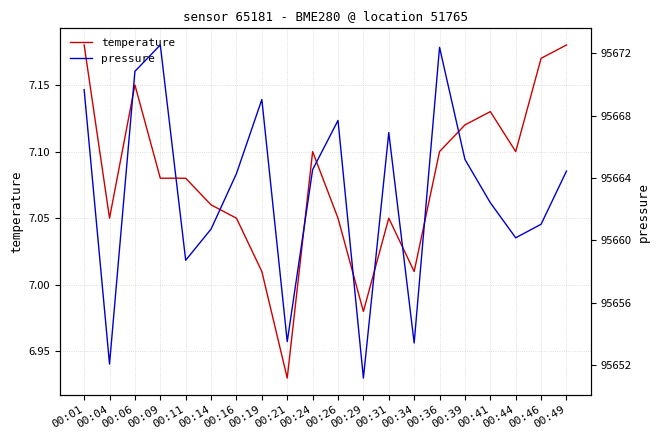

True or false: temperature and pressure cross at least once.

False